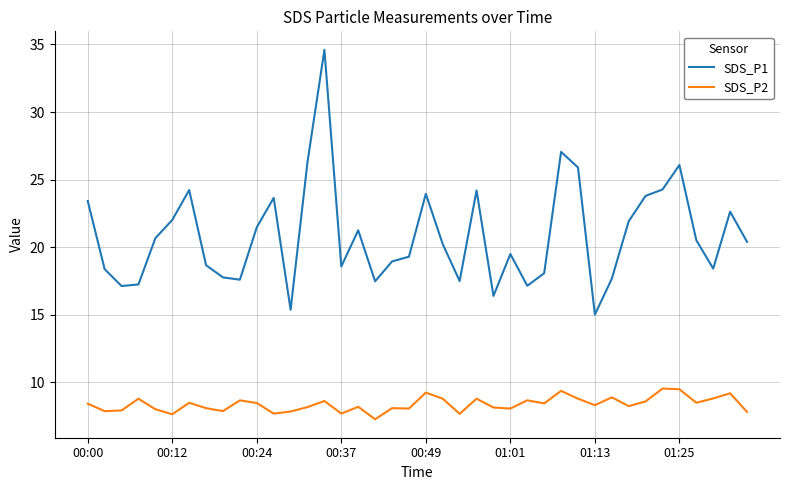

What is the highest value of the SDS_P2 series?

9.6